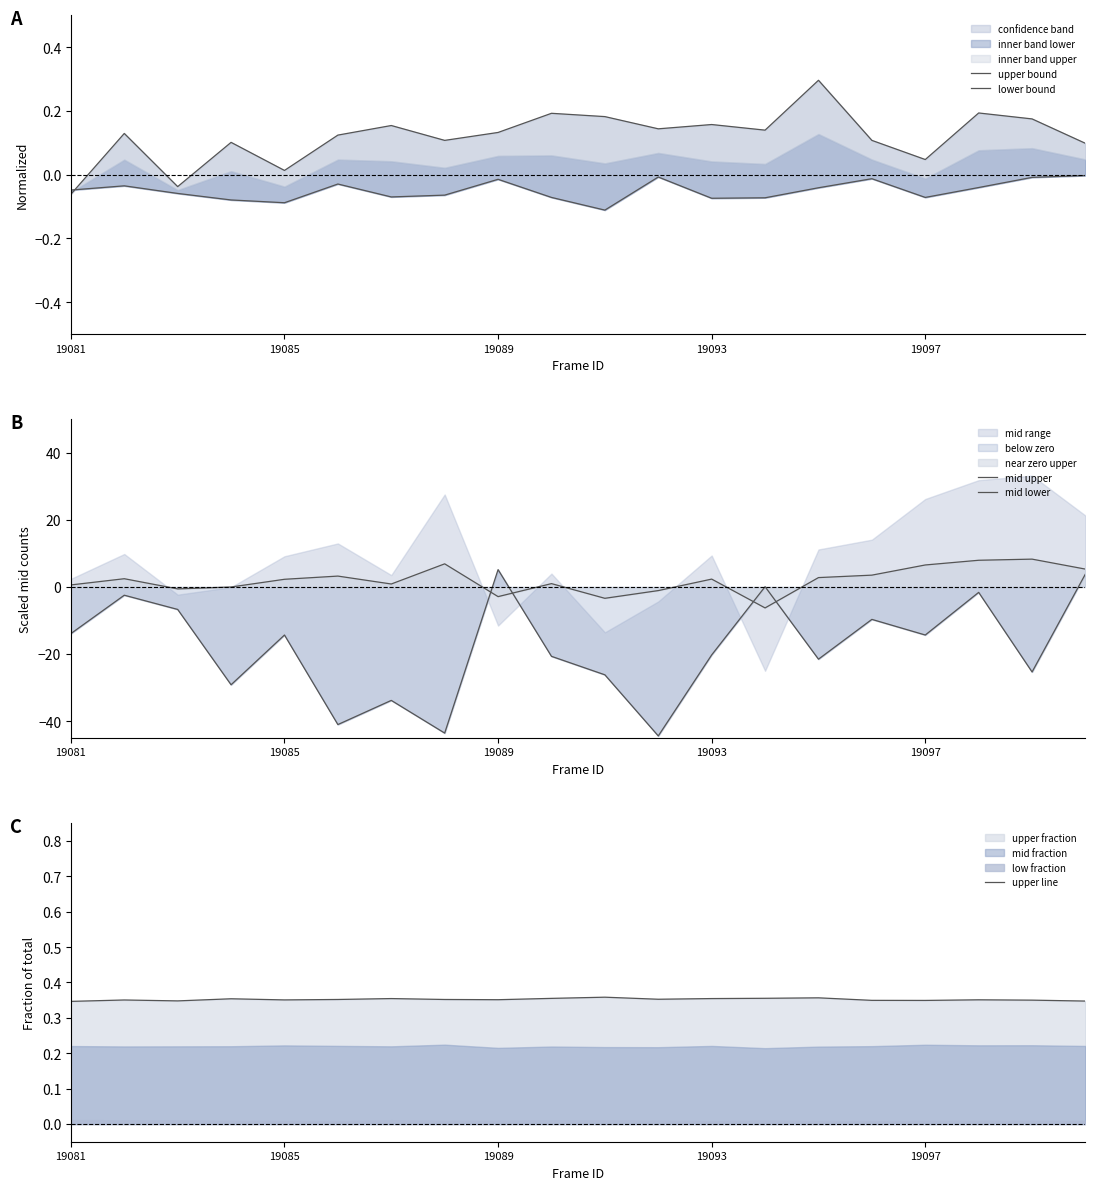

The upper line series shows 0.5 at 19089. True or false?

False